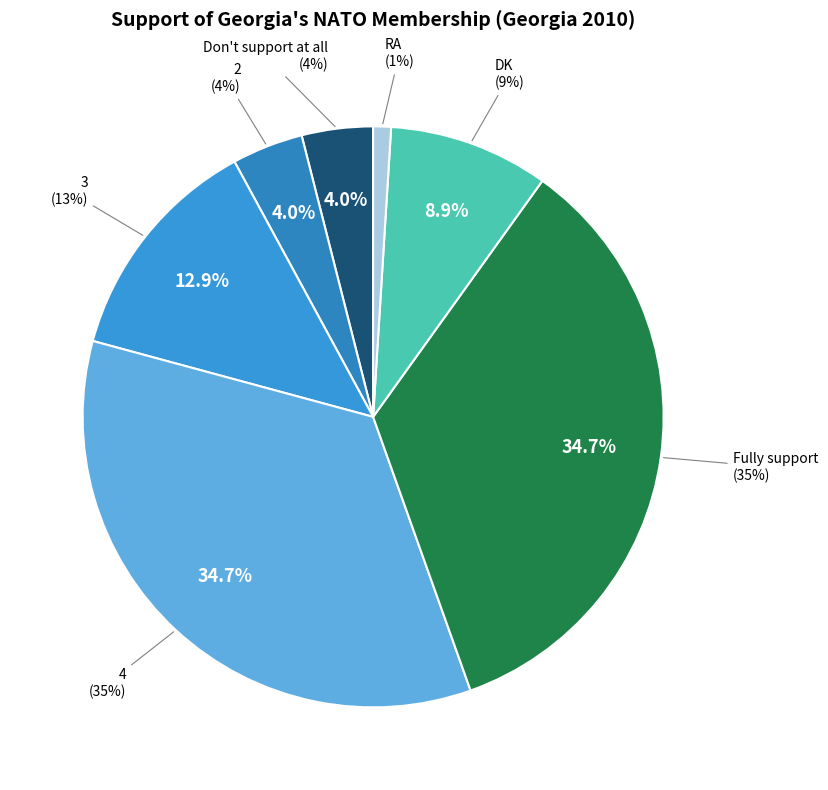

To the nearest percent, what is the combined percentage of 3 and RA?

14%